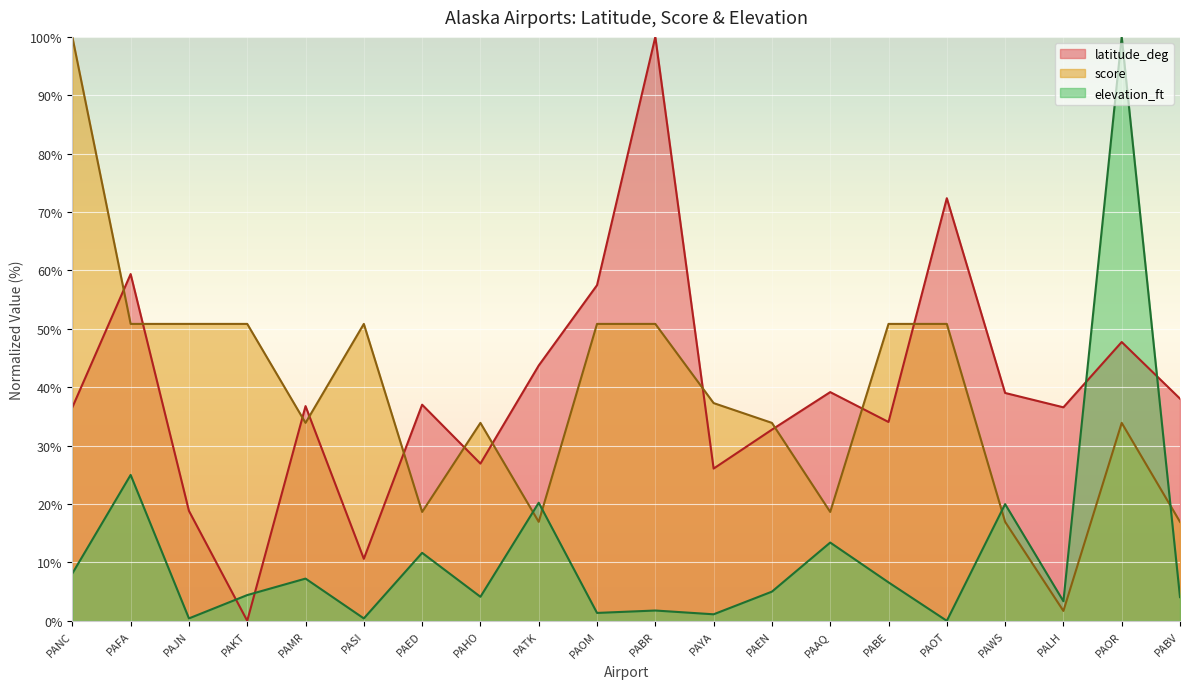

List the labels in order of elevation_ft value, largest first.

PAOR, PAFA, PATK, PAWS, PAAQ, PAED, PANC, PAMR, PABE, PAEN, PAKT, PAHO, PABV, PALH, PABR, PAOM, PAYA, PAJN, PASI, PAOT